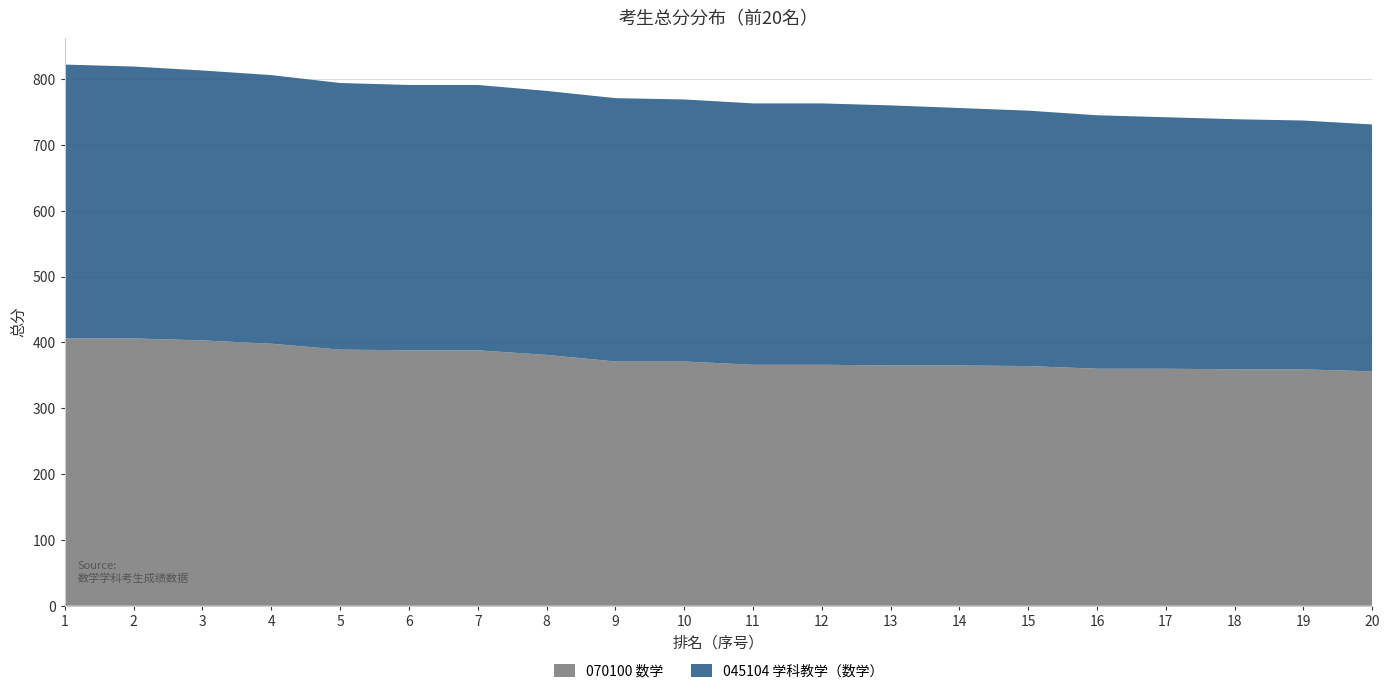

Reading right to left, extract all data points from this chart.

070100 数学: 356	359	359	360	360	364	365	365	366	366	371	371	381	388	388	389	398	403	406	406
045104 学科教学（数学）: 375	378	380	382	385	388	391	395	397	397	398	400	401	403	403	405	408	410	413	416